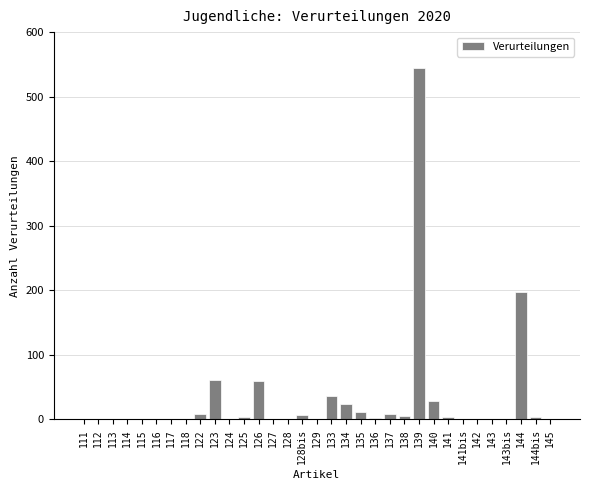

What is the maximum value shown in the chart?

545